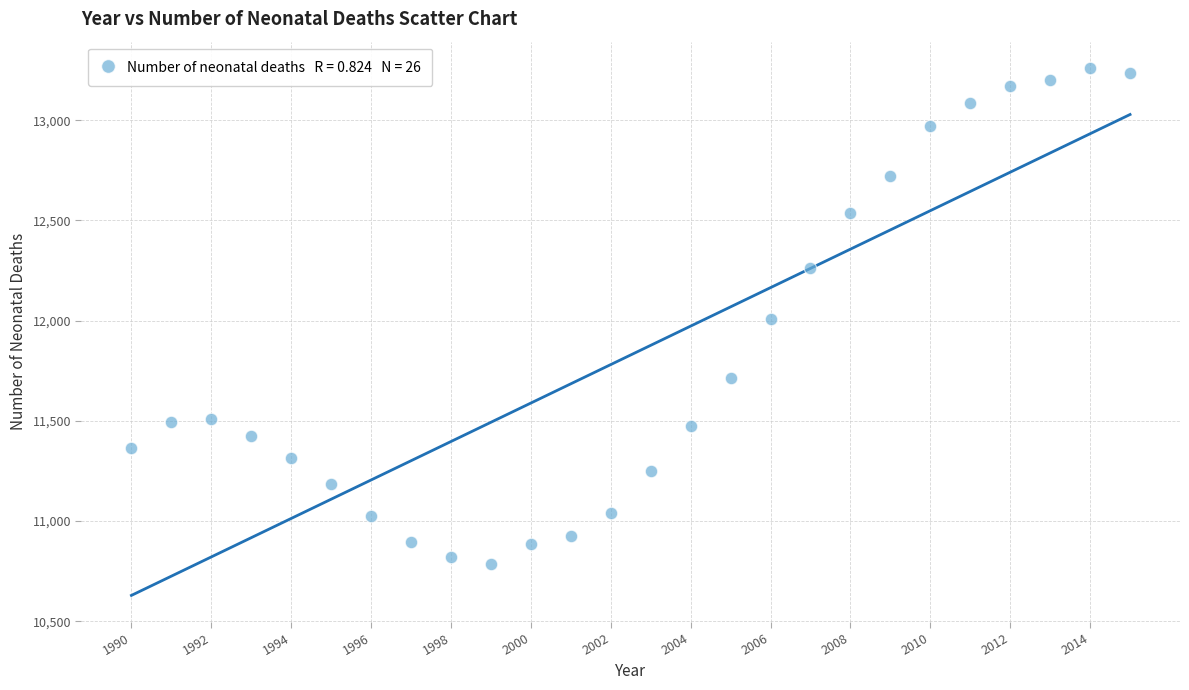

What is the range of Y values (max minus min)?

2477